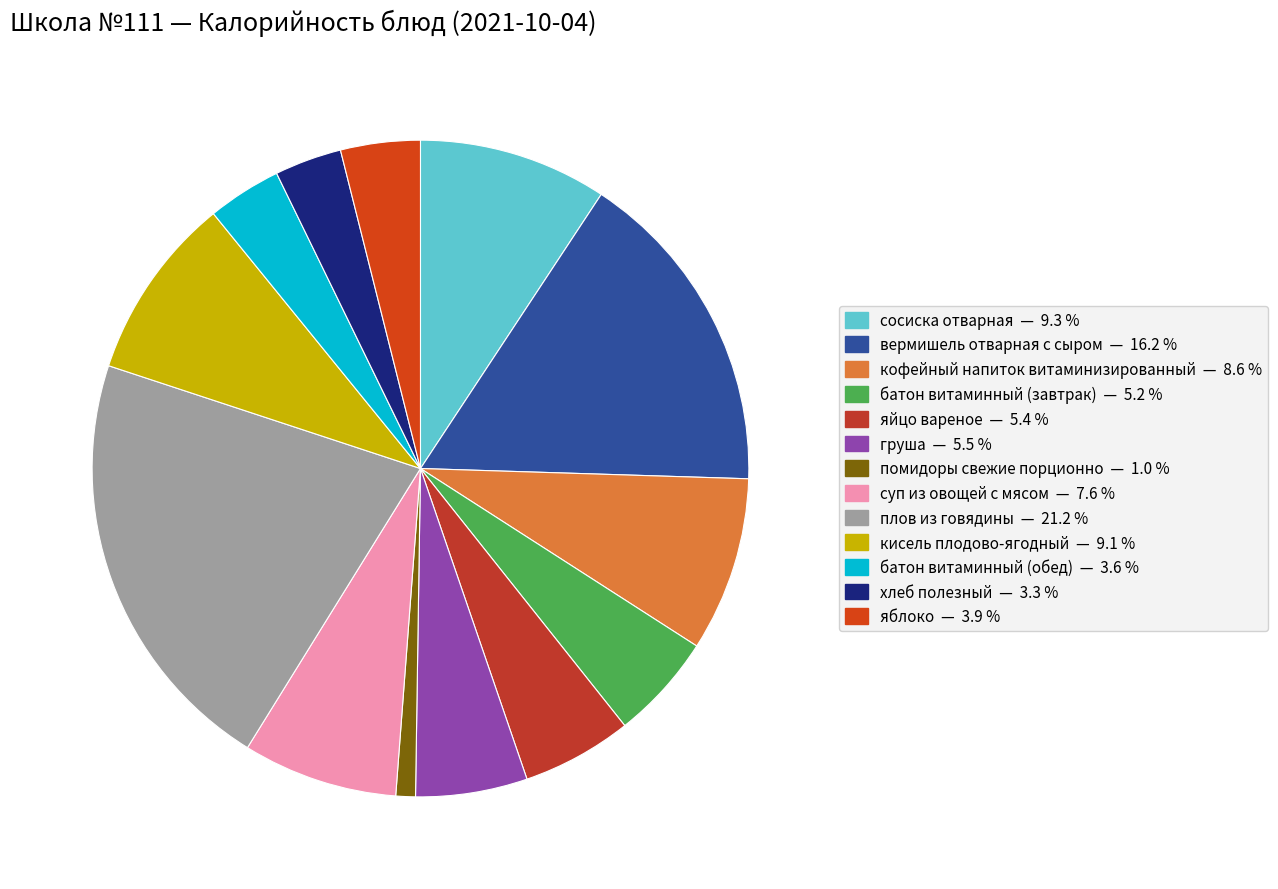

Which category has the smallest portion of the pie?

помидоры свежие порционно